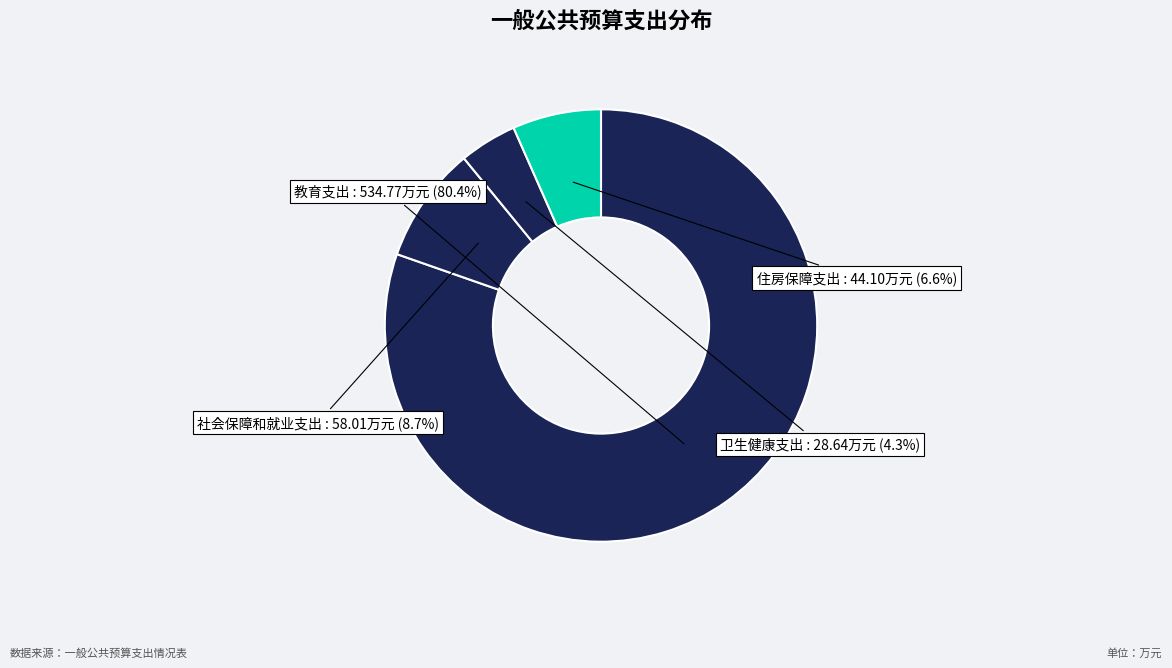

Count the number of slices in the pie.

4